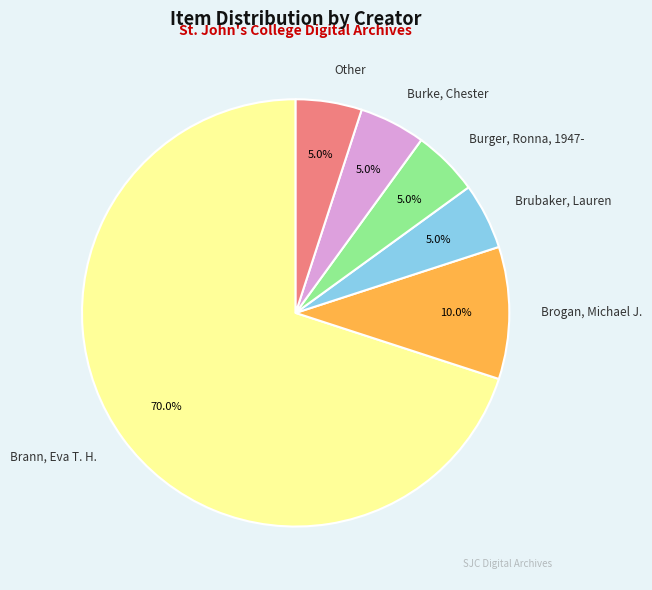

To the nearest percent, what percentage of the pie is Burke, Chester?

5%